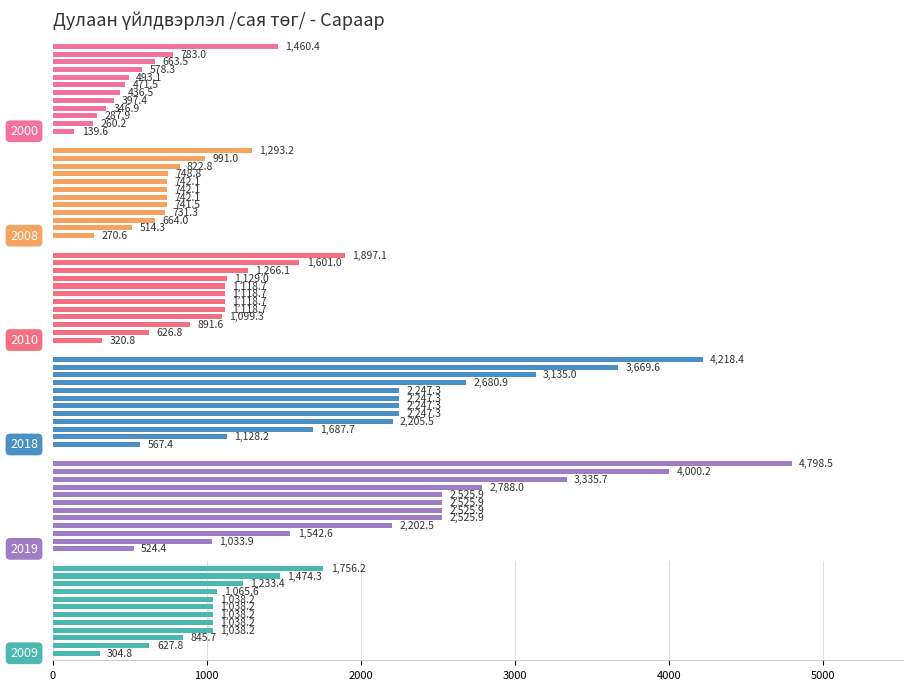

Is it true that 2018 equals 2247.3 at V?

True